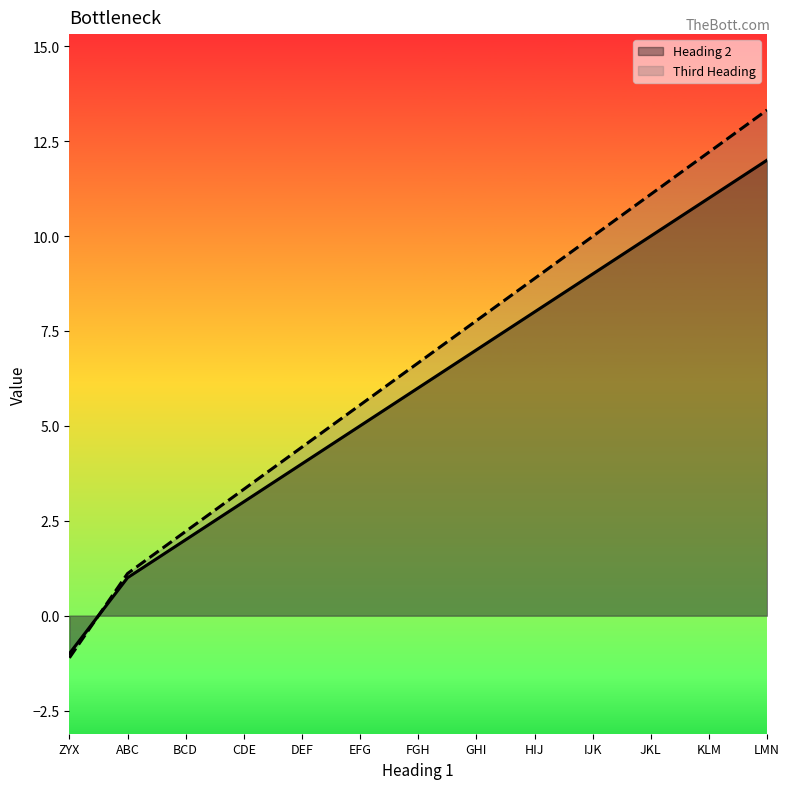

What is the difference between the Heading 2 values at HIJ and BCD?

6.0